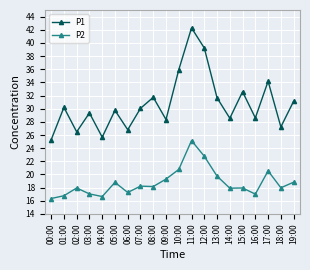

The value of P1 at 16:00 is 28.6. True or false?

True